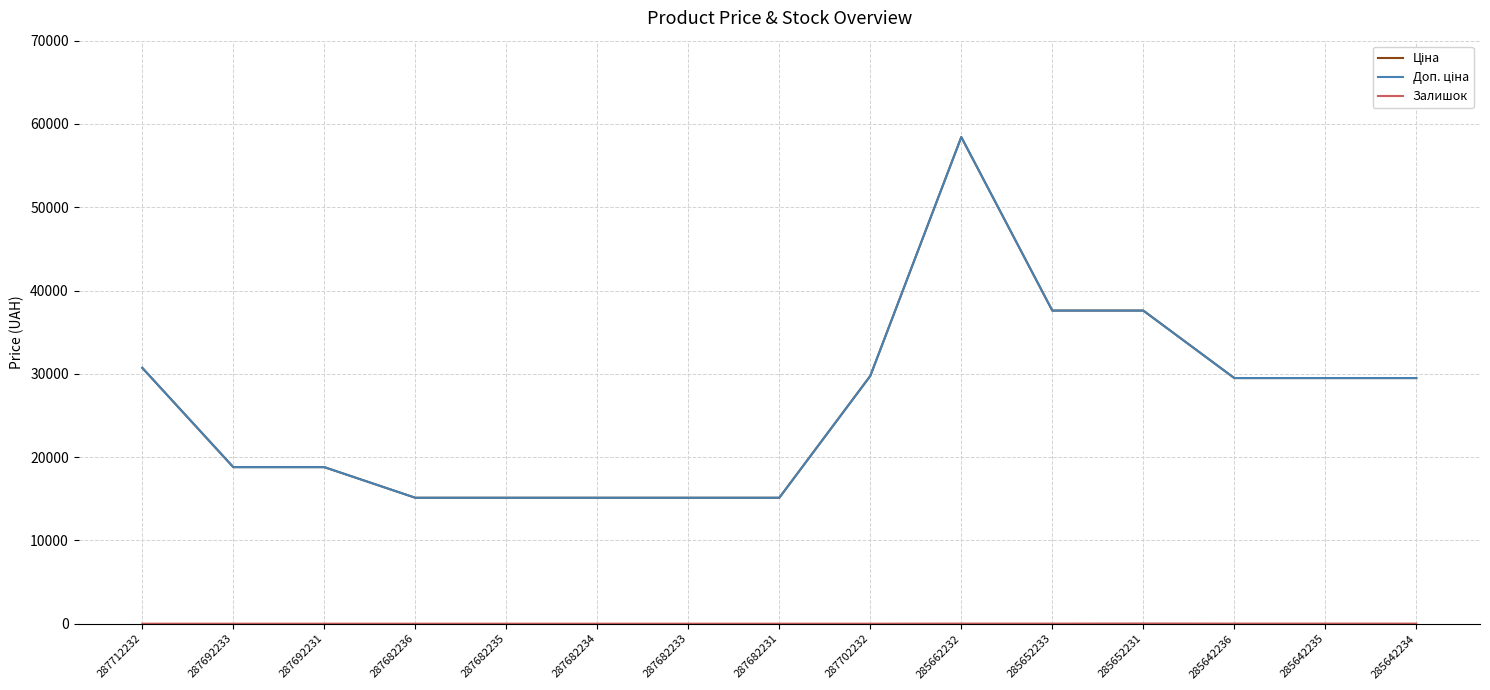

At how many categories does at least one series exceed 23724?

8